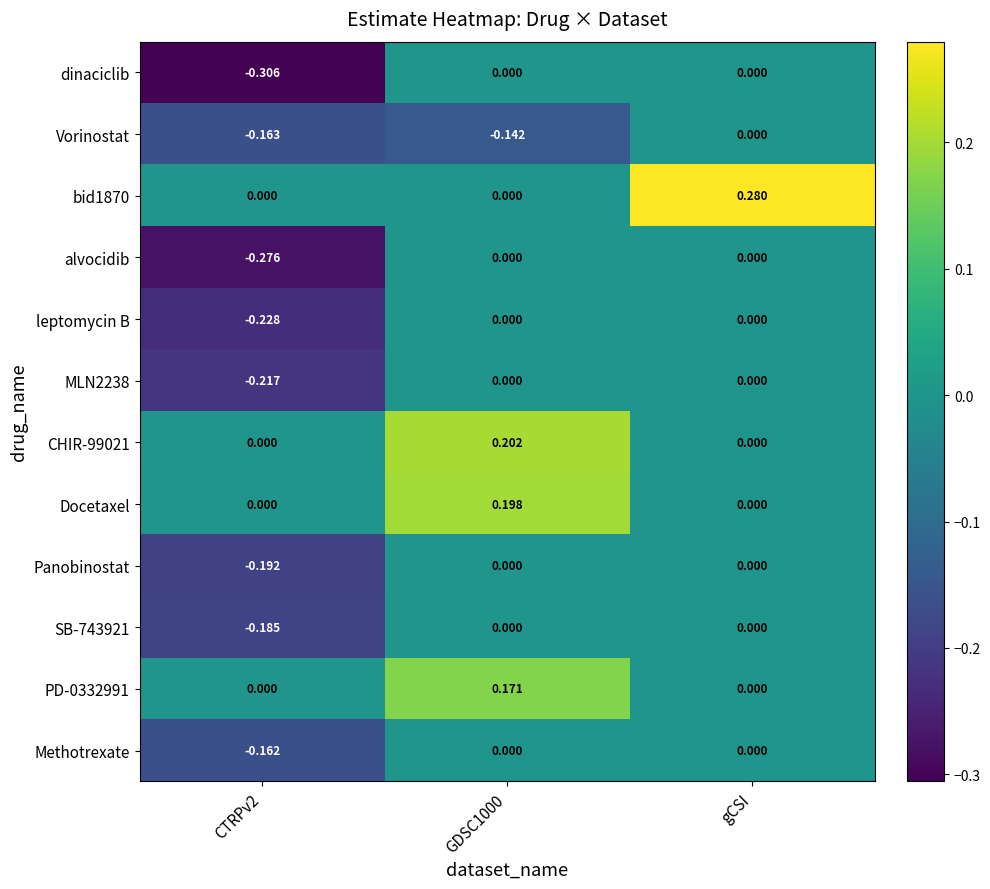

Is the value of SB-743921 at gCSI greater than the value of MLN2238 at CTRPv2?

Yes